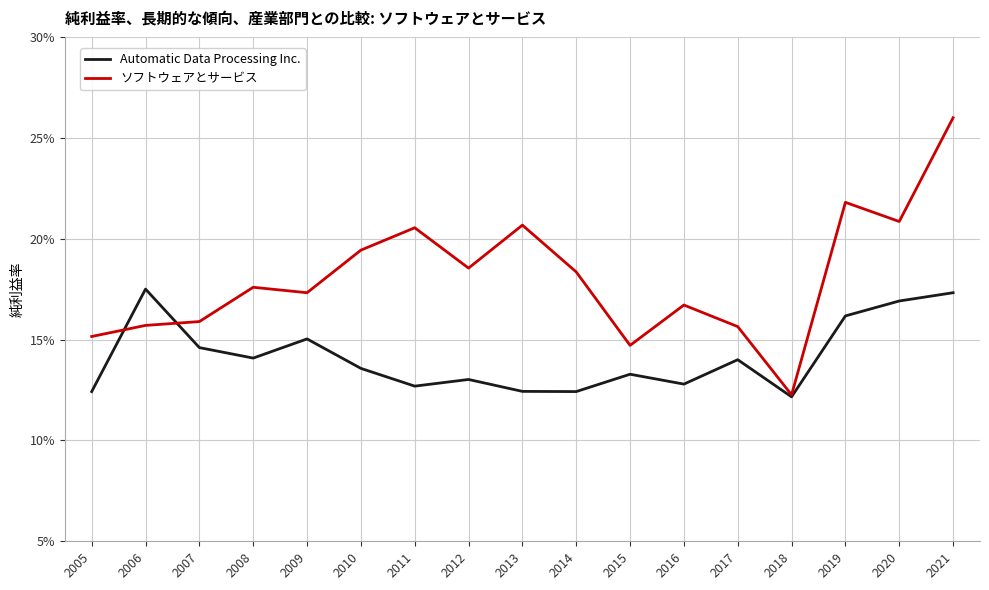

List the series in order of their peak value, lowest first.

Automatic Data Processing Inc., ソフトウェアとサービス